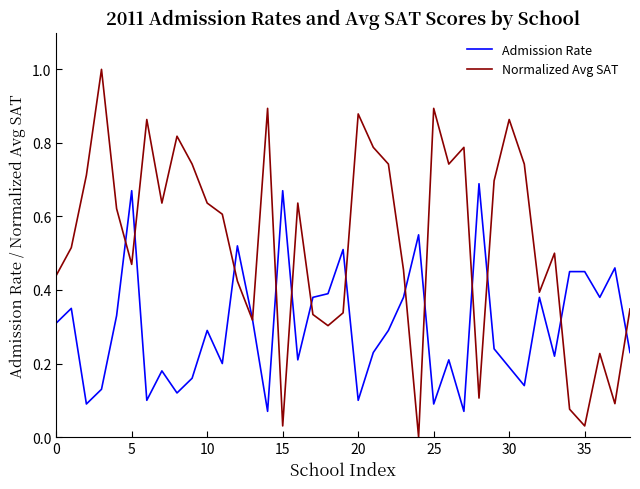

What is the maximum value shown in the chart?

1.0